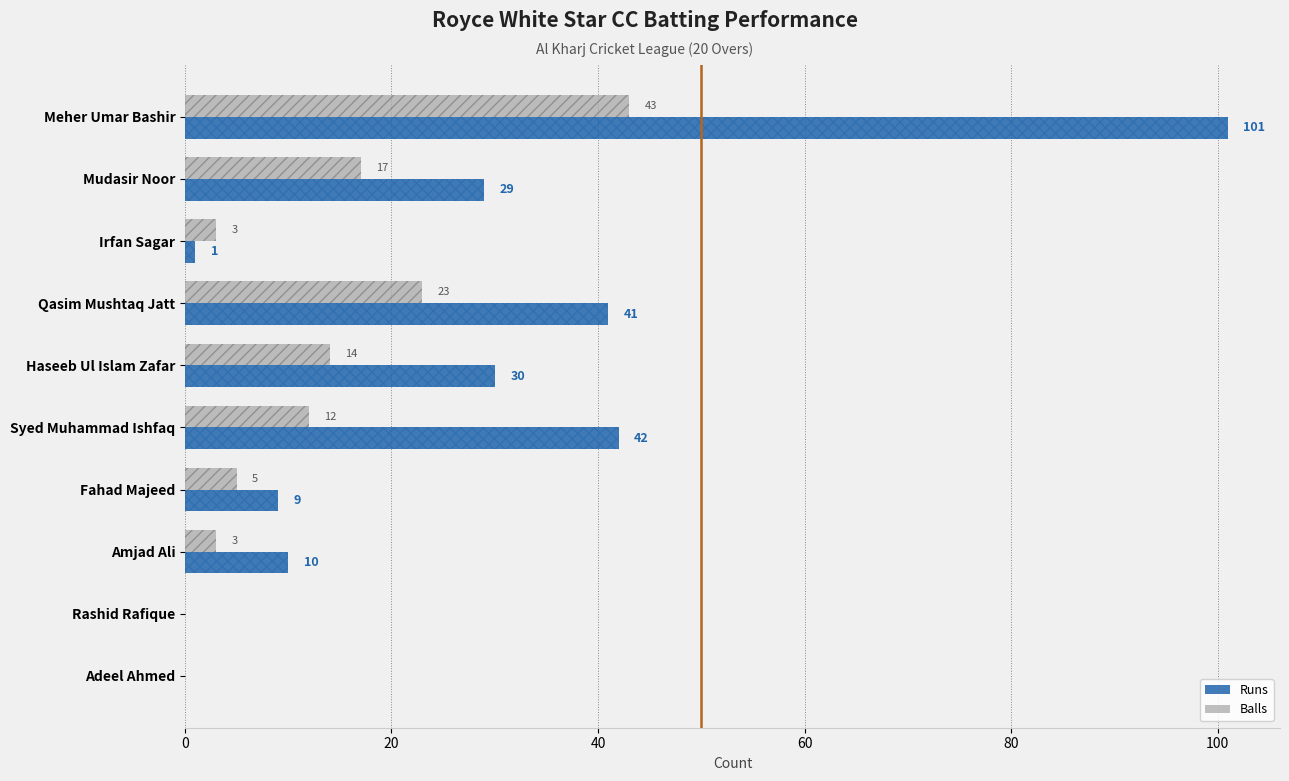

What are all the series names shown in the legend?

Runs, Balls